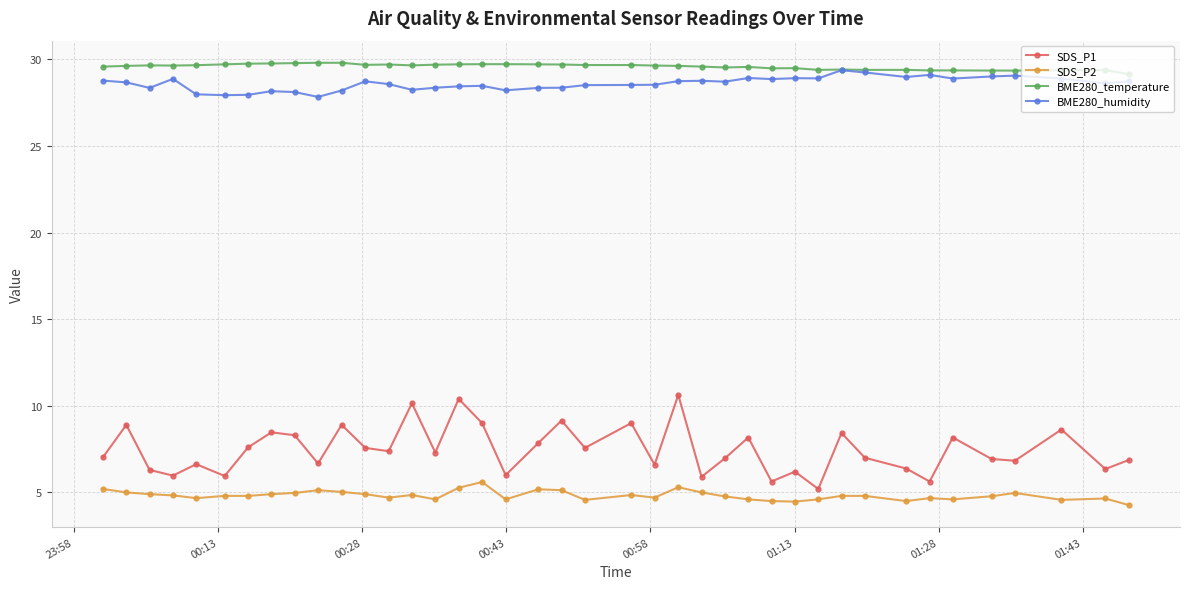

What is the value of the BME280_humidity point at the 5th from the left?

28.0